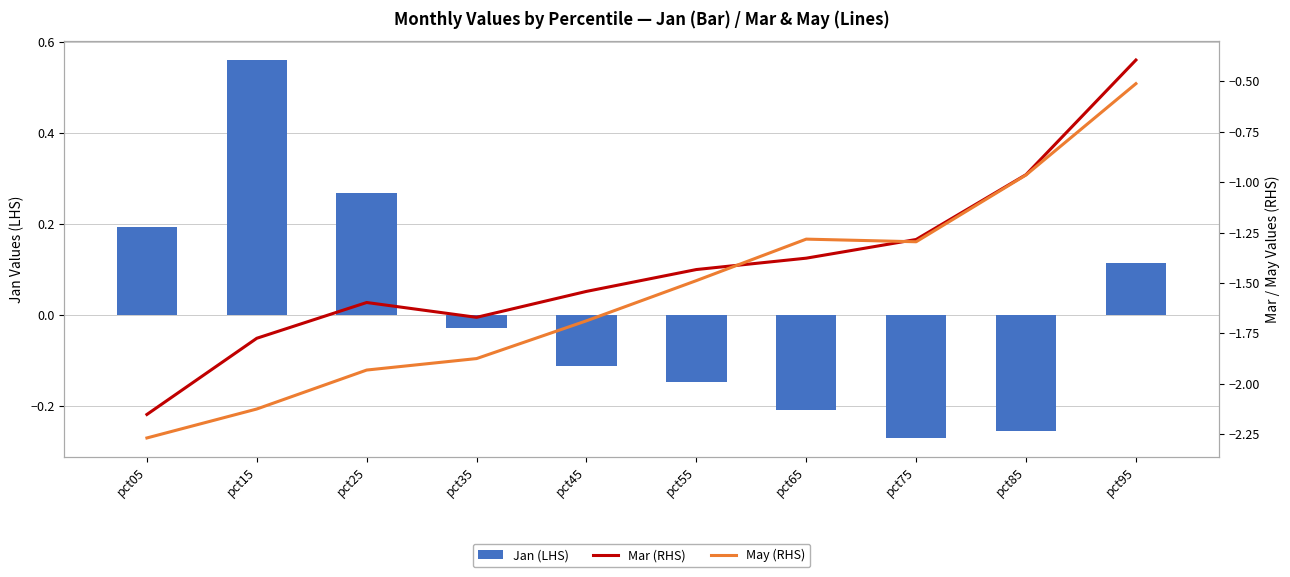

What is the smallest value displayed?

-2.3